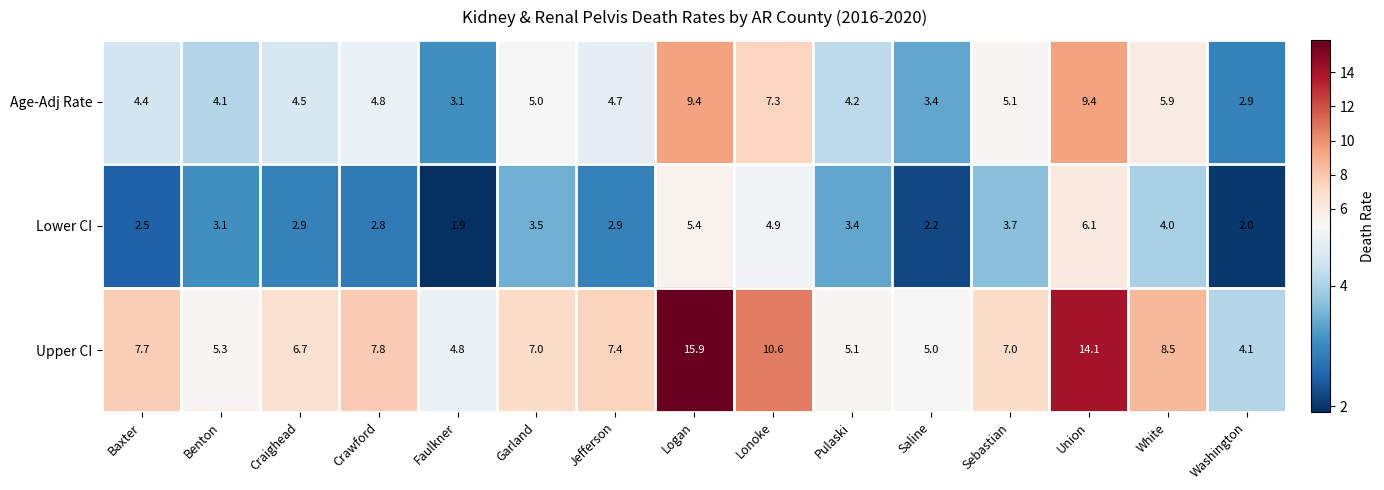

What is the total value across all series at Baxter?

14.6